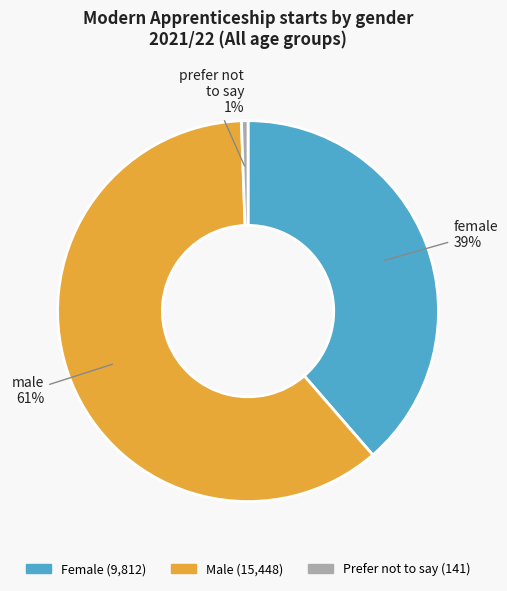

How many segments does this pie chart have?

3